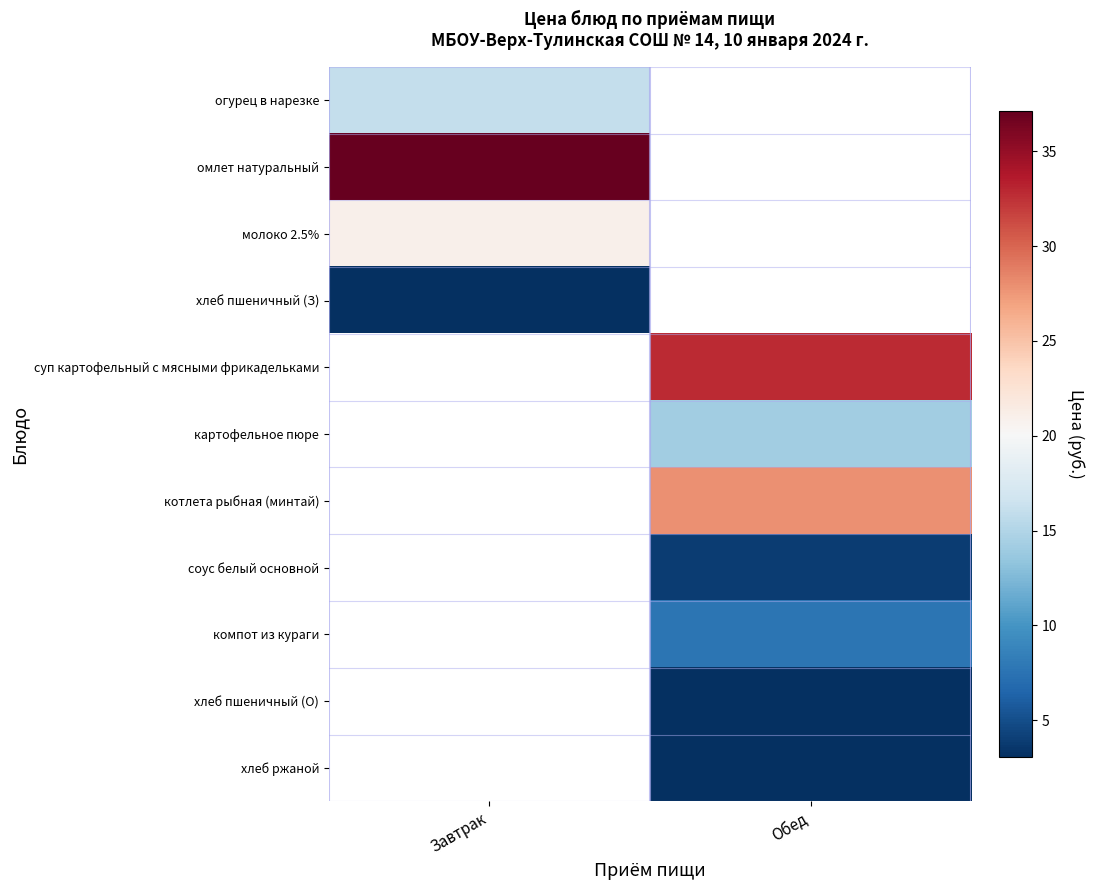

Rank the categories by суп картофельный с мясными фрикадельками value from highest to lowest.

Завтрак, Обед